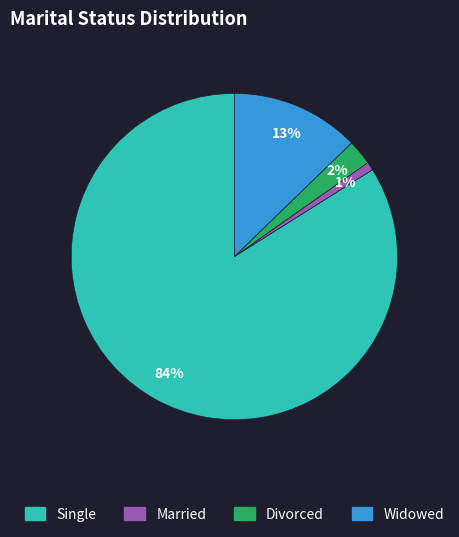

Does any single category account for the majority?

Yes